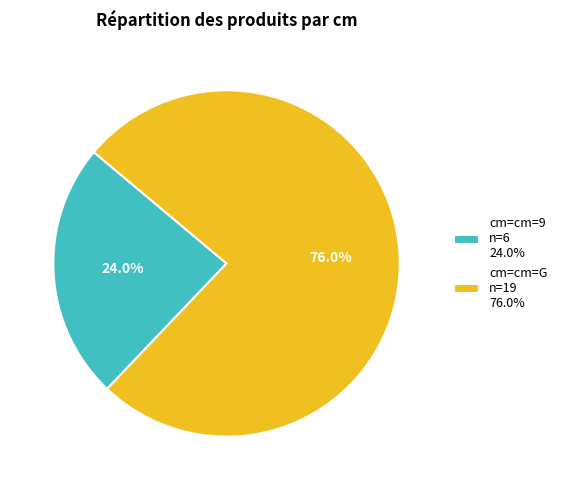

Rank the categories by value from lowest to highest.

cm=cm=9 n=6 24.0%, cm=cm=G n=19 76.0%